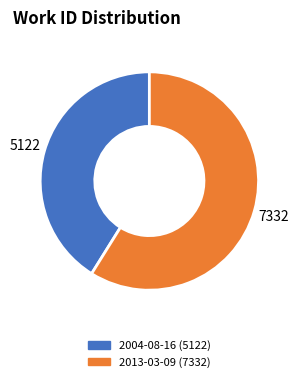

Which has a higher value, 2013-03-09 or 2004-08-16?

2013-03-09